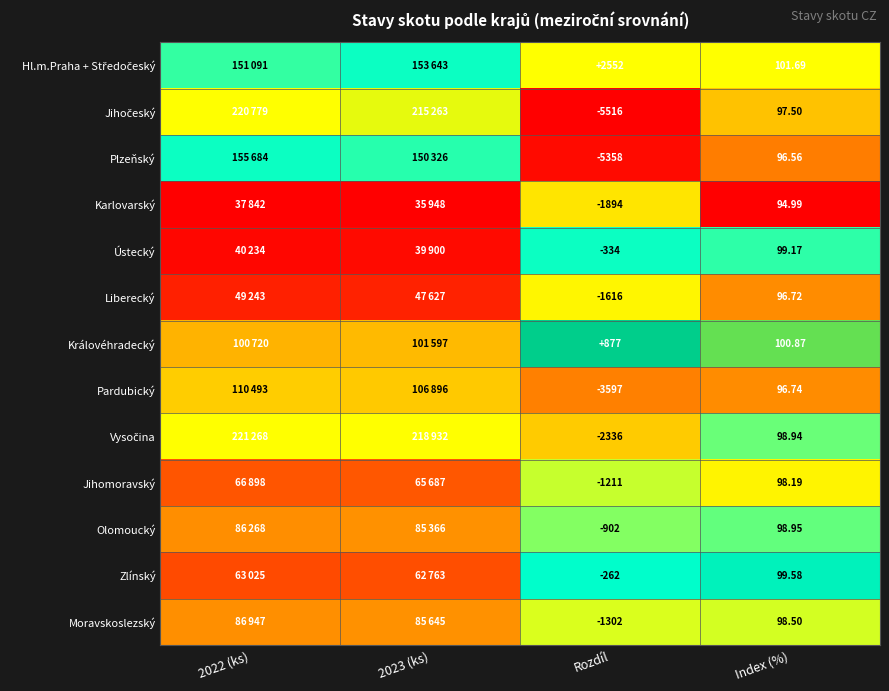

Is the value of Liberecký at Rozdíl greater than the value of Jihomoravský at Index (%)?

No